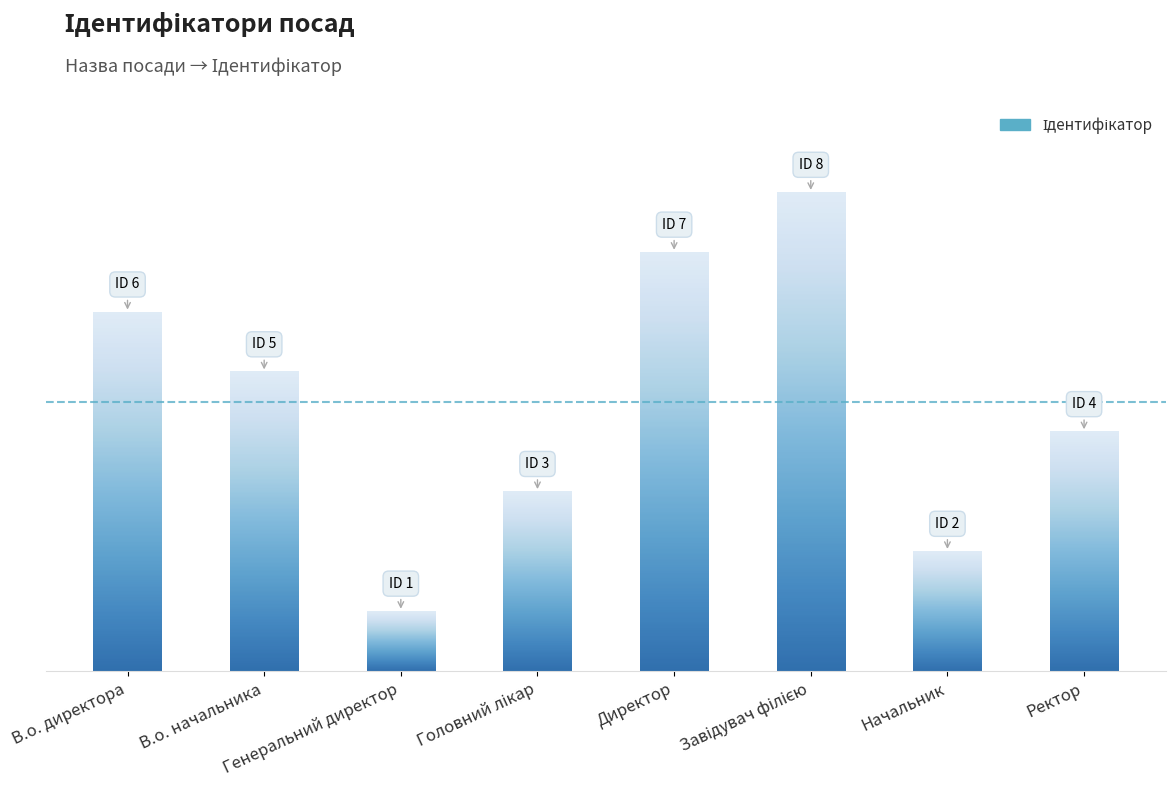

At which label is the value closest to 4?

Ректор